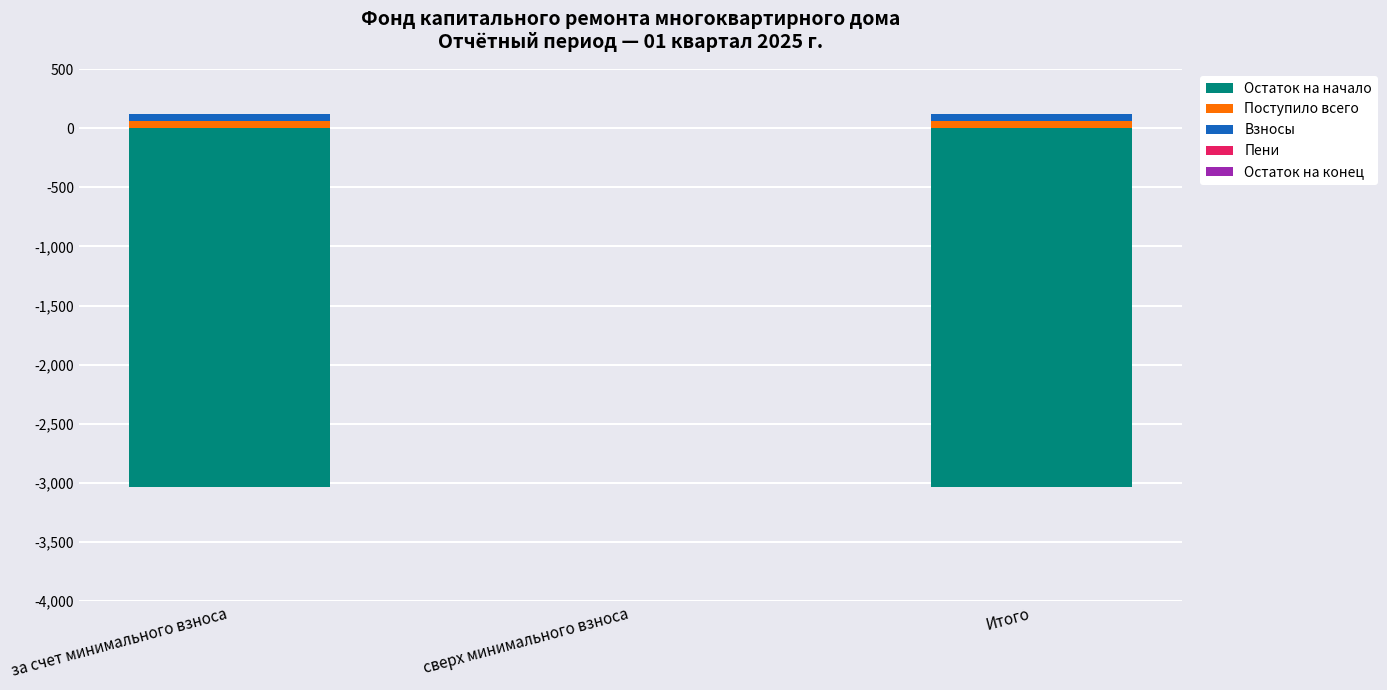

Read the Остаток на начало value at Итого.

-3034.8